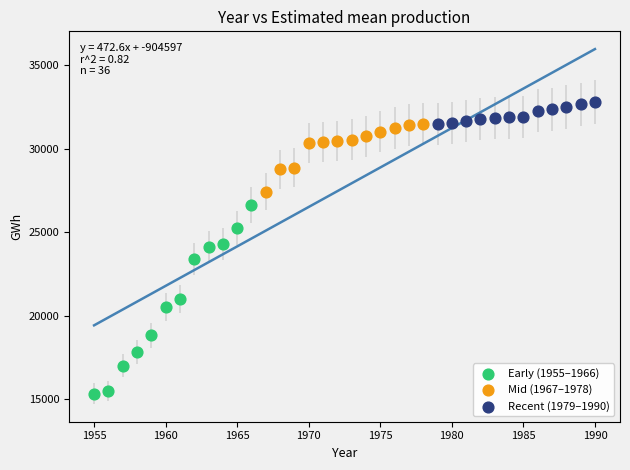

Which series contains the lowest Y value?

Early (1955–1966)